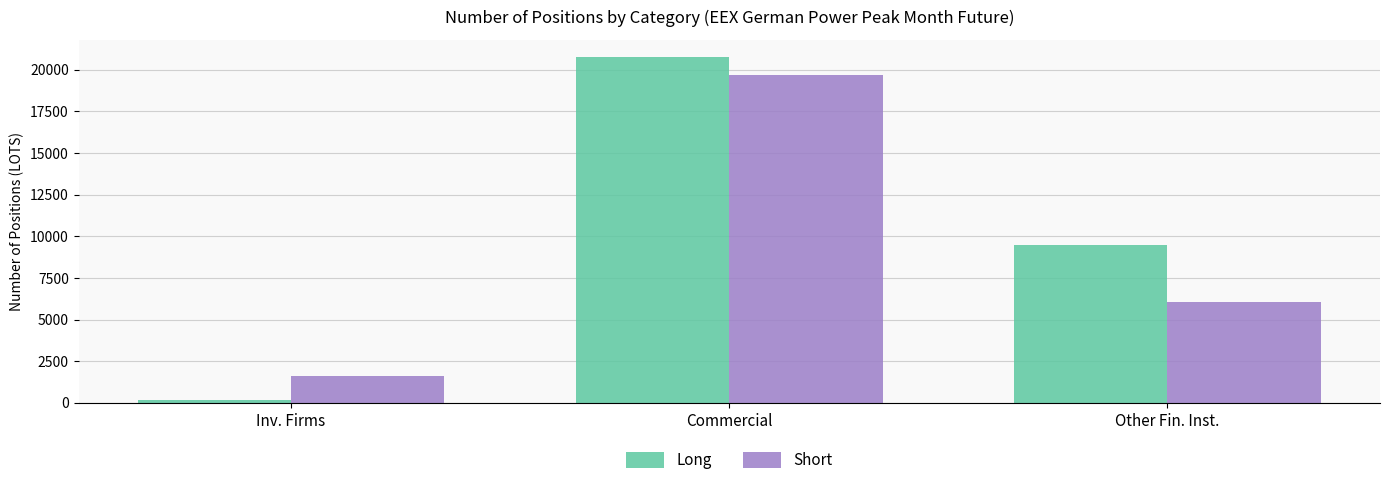

Which series has the largest total across all categories?

Long